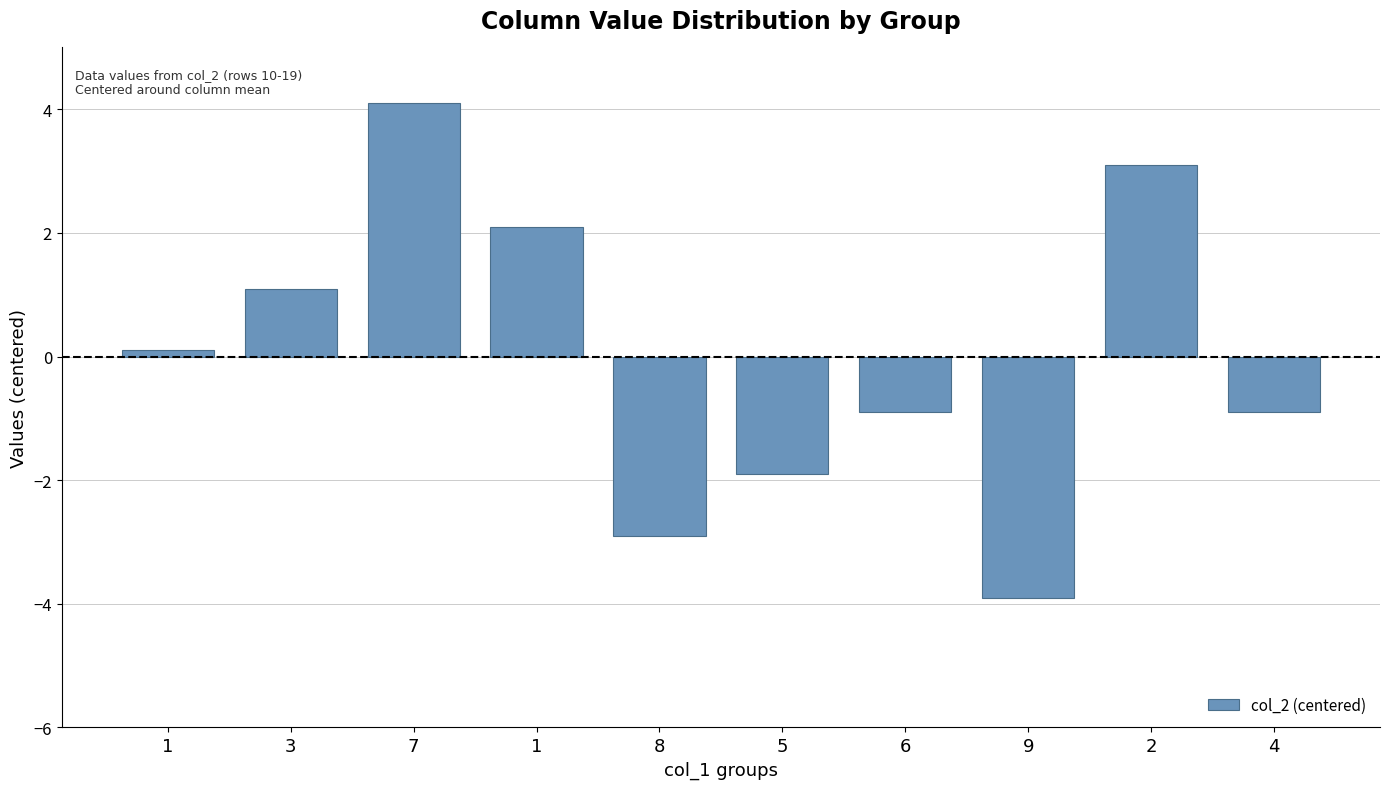

What is the greatest value displayed?

4.1